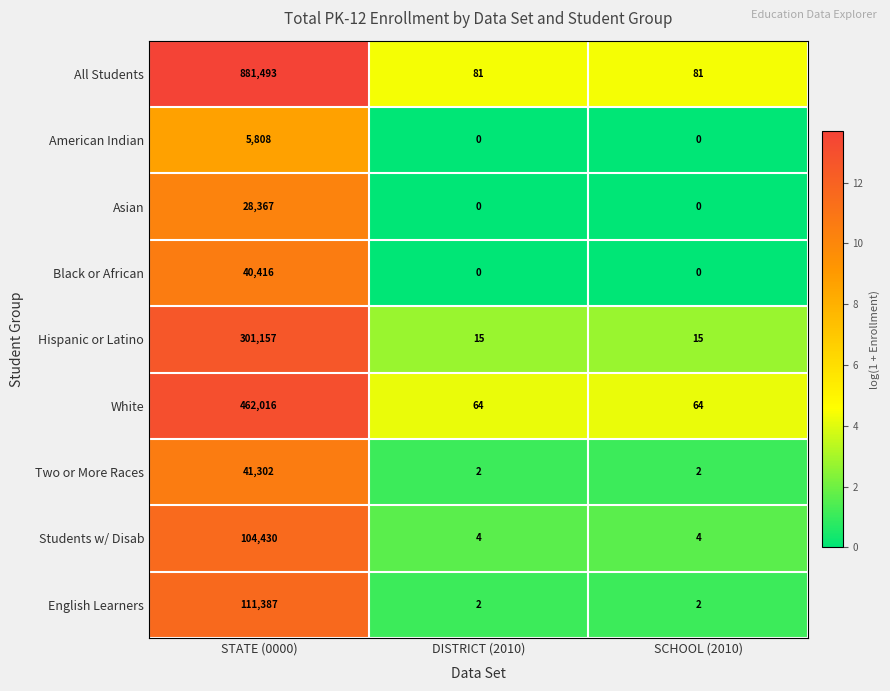

List the series in order of their peak value, lowest first.

American Indian, Asian, Black or African, Two or More Races, Students w/ Disab, English Learners, Hispanic or Latino, White, All Students